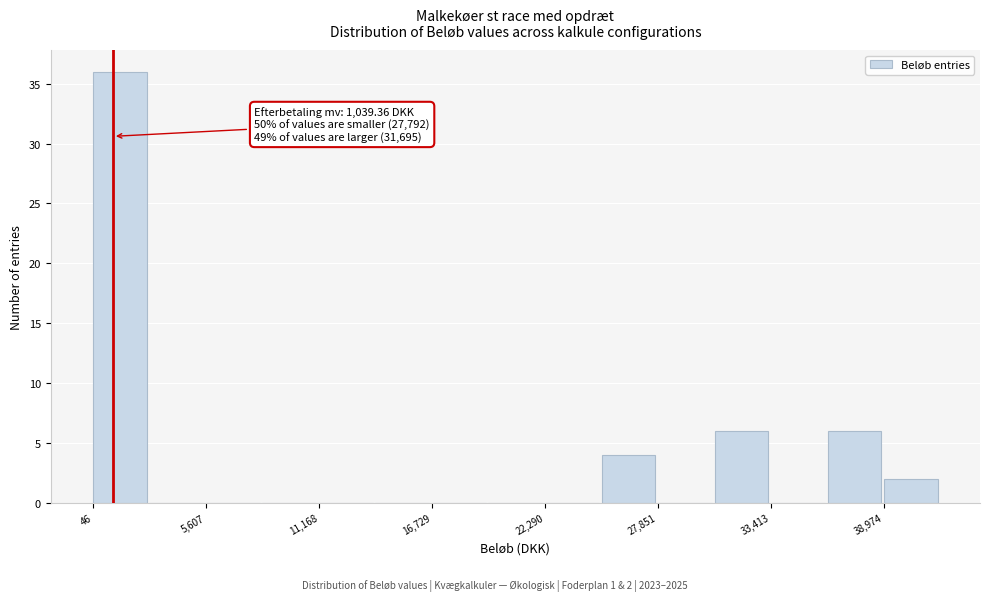

Read against the x-axis, roughly where is the centre of the tallest bar?

1000